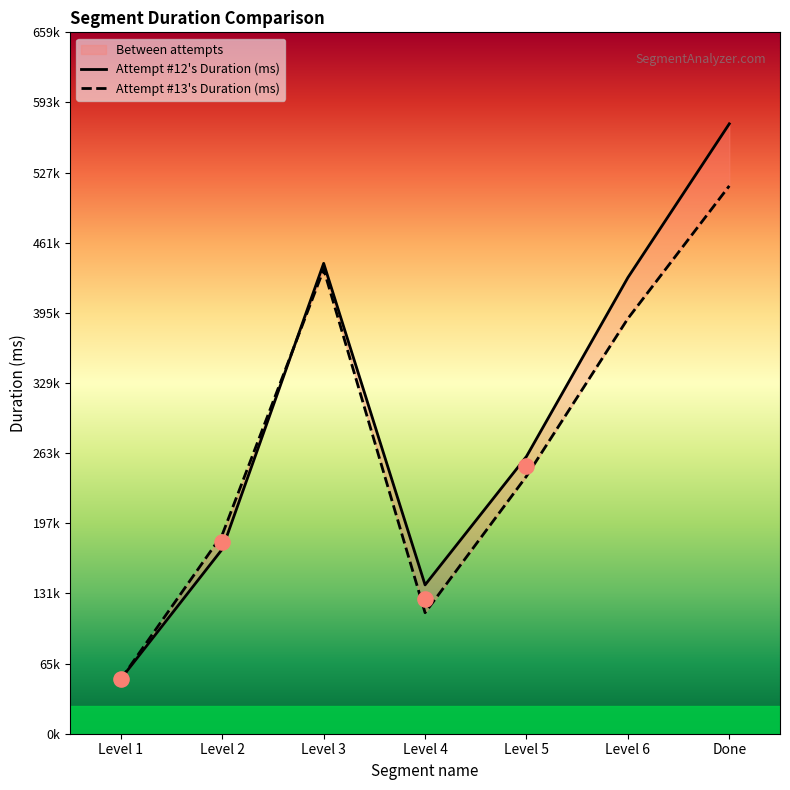

Which series has the largest Y range (max minus min)?

Attempt #12's Duration (ms)